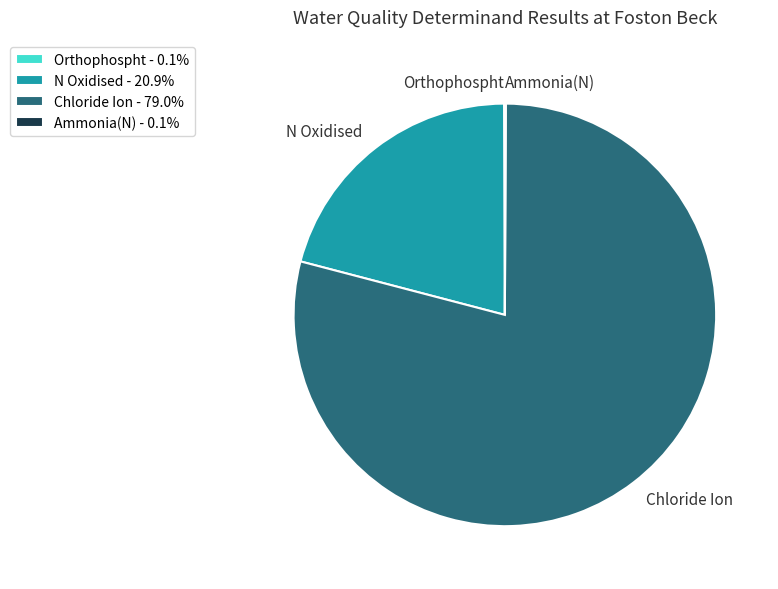

Is it true that Chloride Ion is 68% of the pie?

False